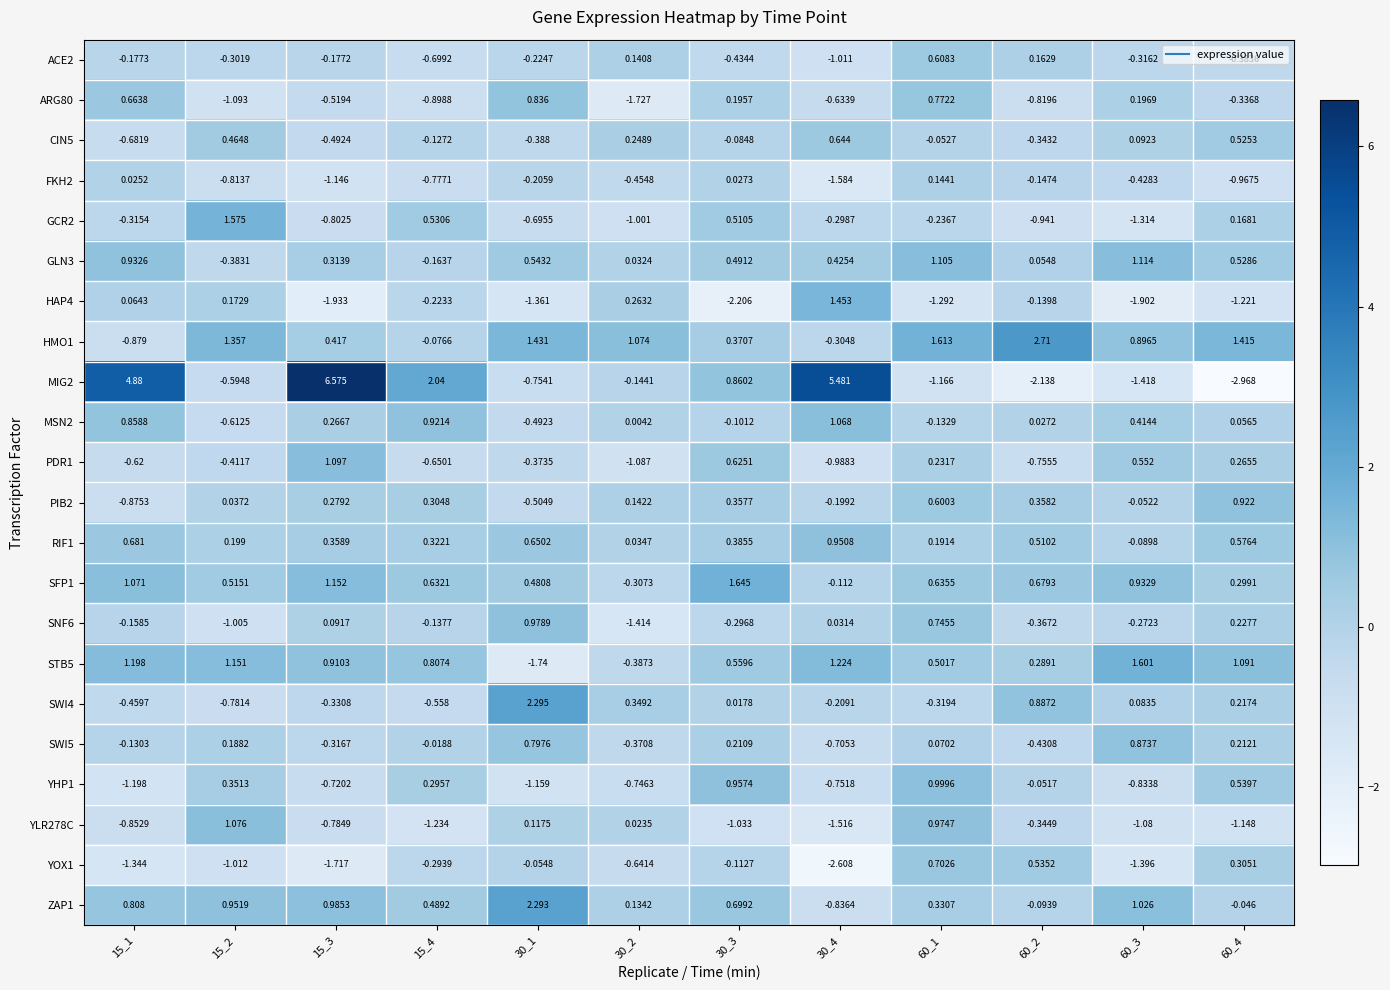

Which series has the largest range (max minus min)?

MIG2